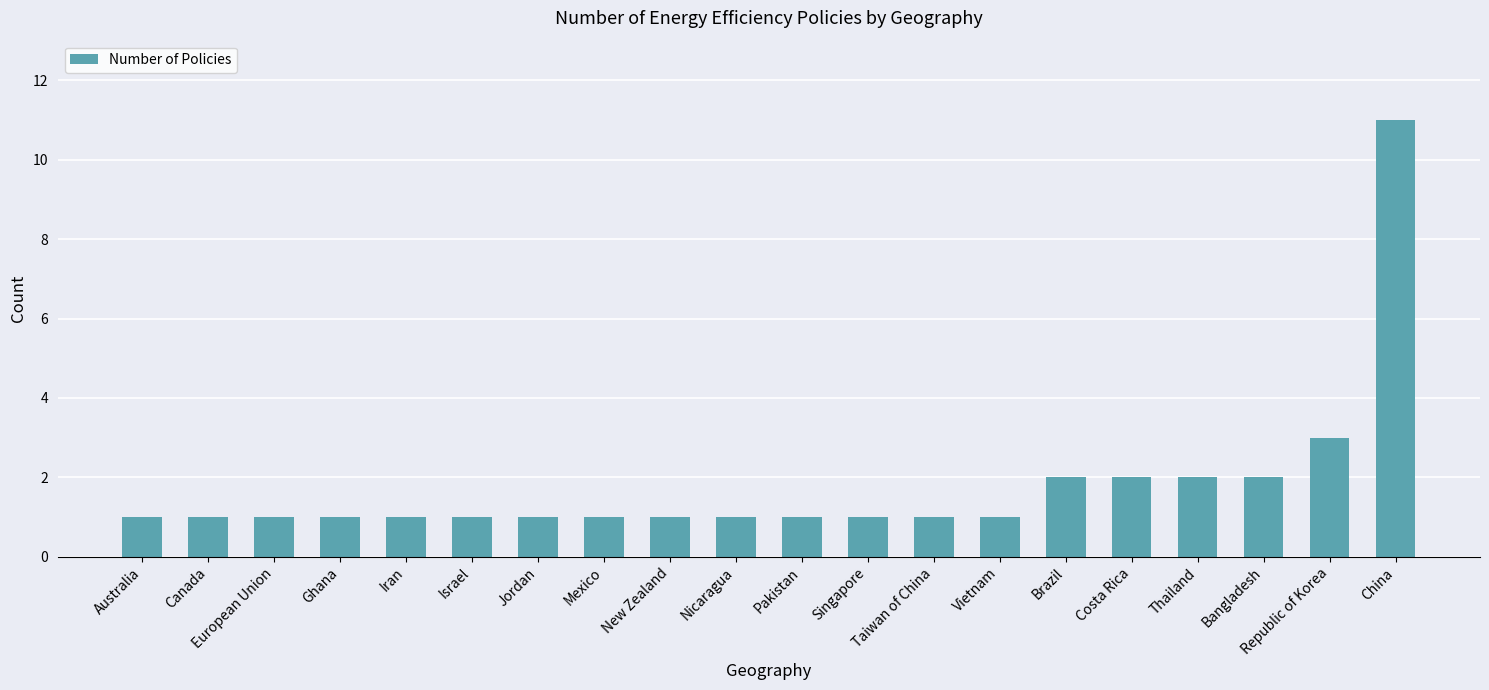

What value does the data have at Ghana?

1